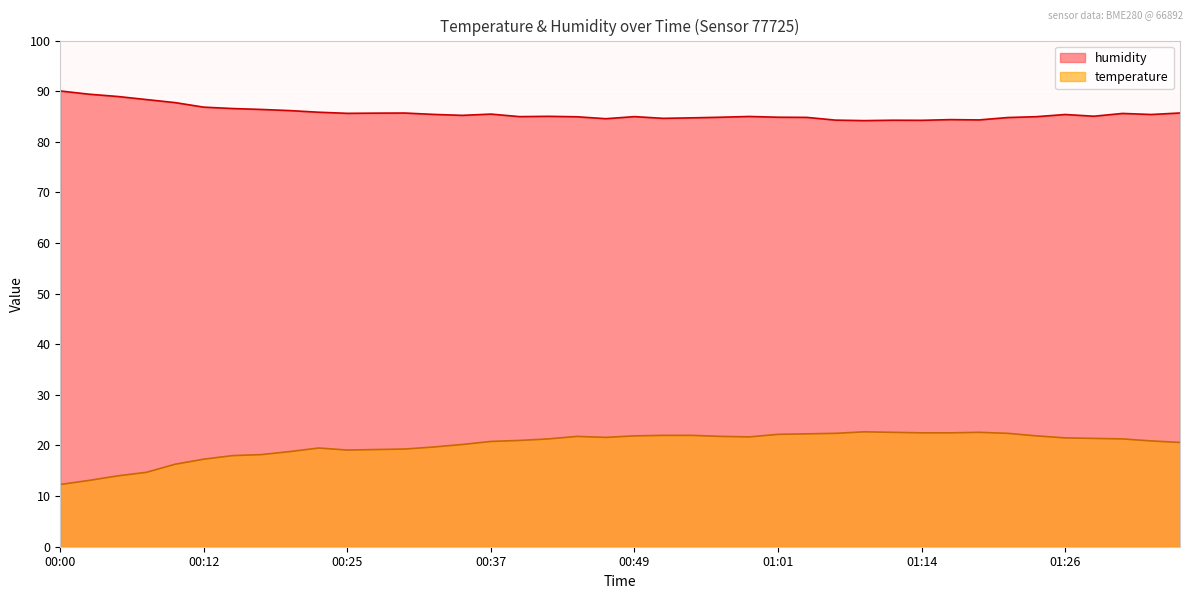

What is the difference between the maximum and minimum values in the humidity series?

5.9